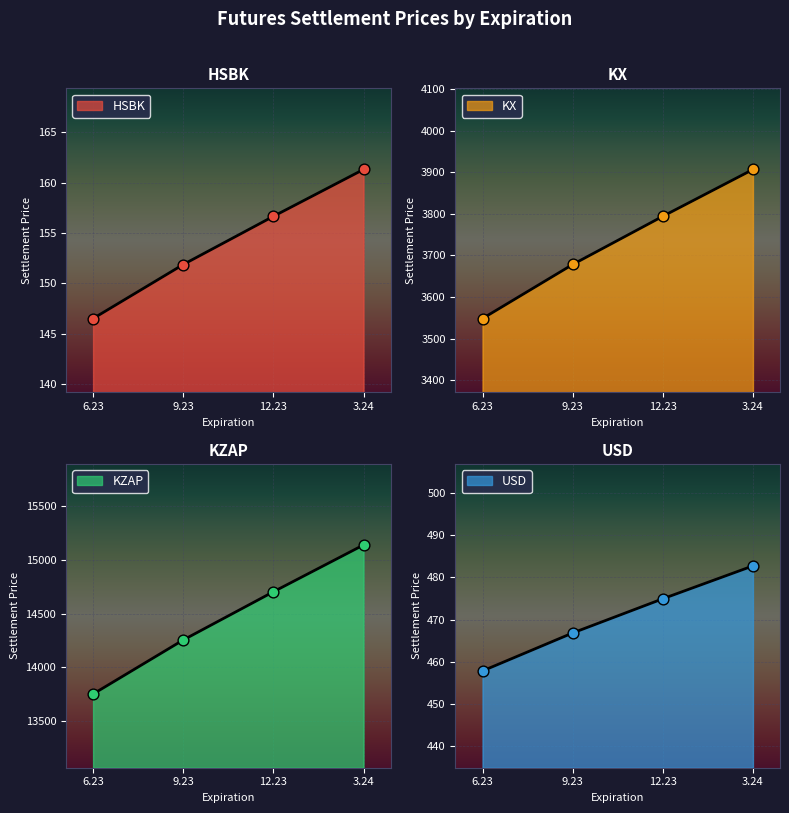

Which series has the largest total across all categories?

KZAP